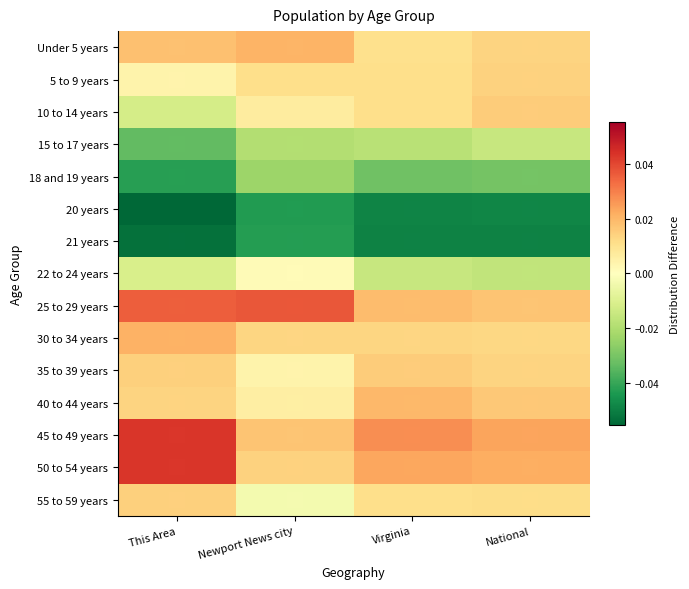

Between This Area and Newport News city, which is larger?

Newport News city